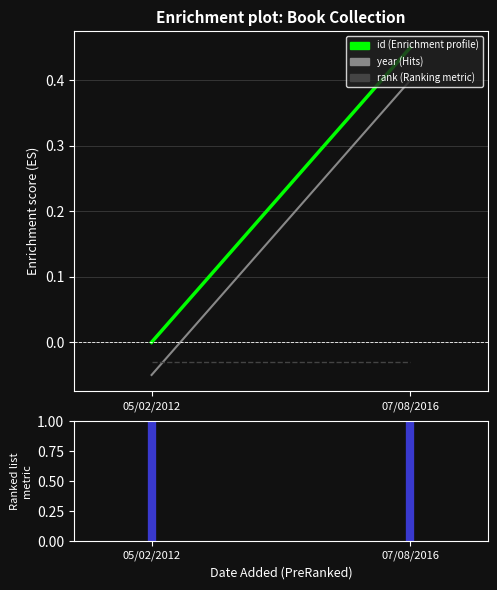

The rank series shows -0.0 at 05/02/2012. True or false?

False